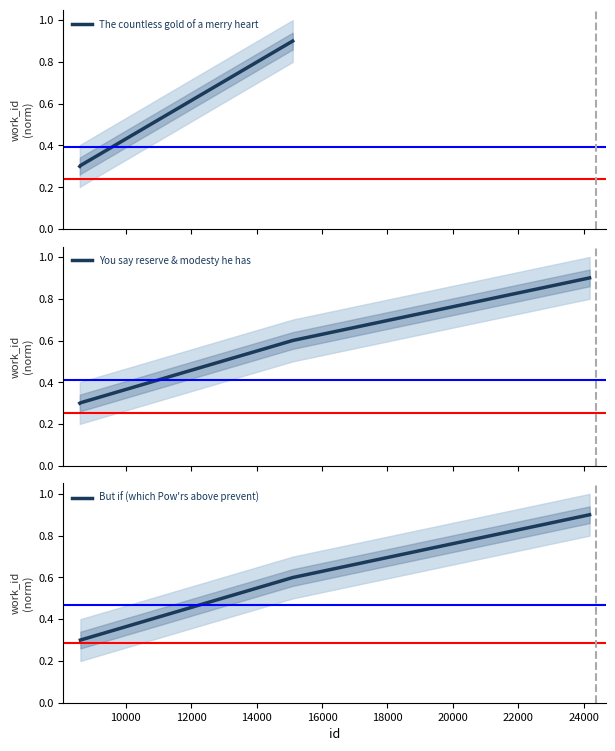

True or false: the data has more than 1 interior local peaks.

False